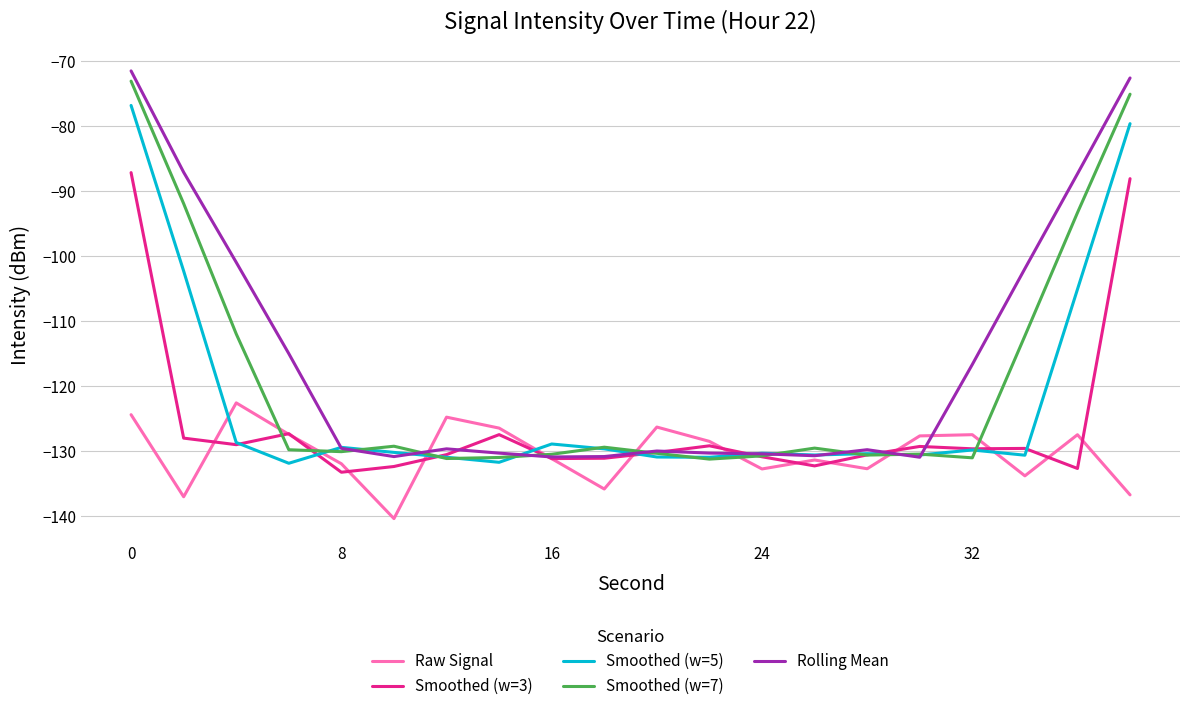

Rank the series by their average value, from lowest to highest.

Raw Signal, Smoothed (w=3), Smoothed (w=5), Smoothed (w=7), Rolling Mean